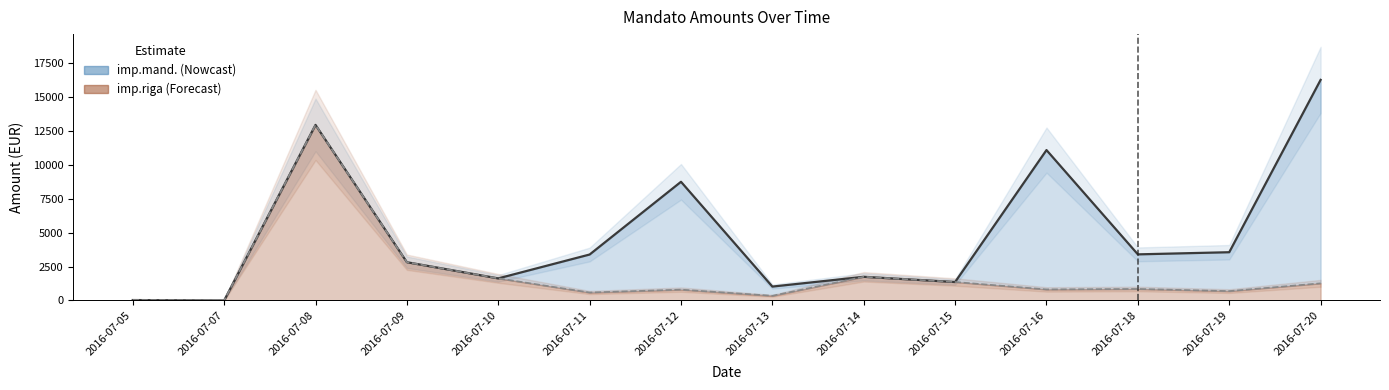

What is the difference between the maximum and minimum values in the imp.riga series?

12929.6